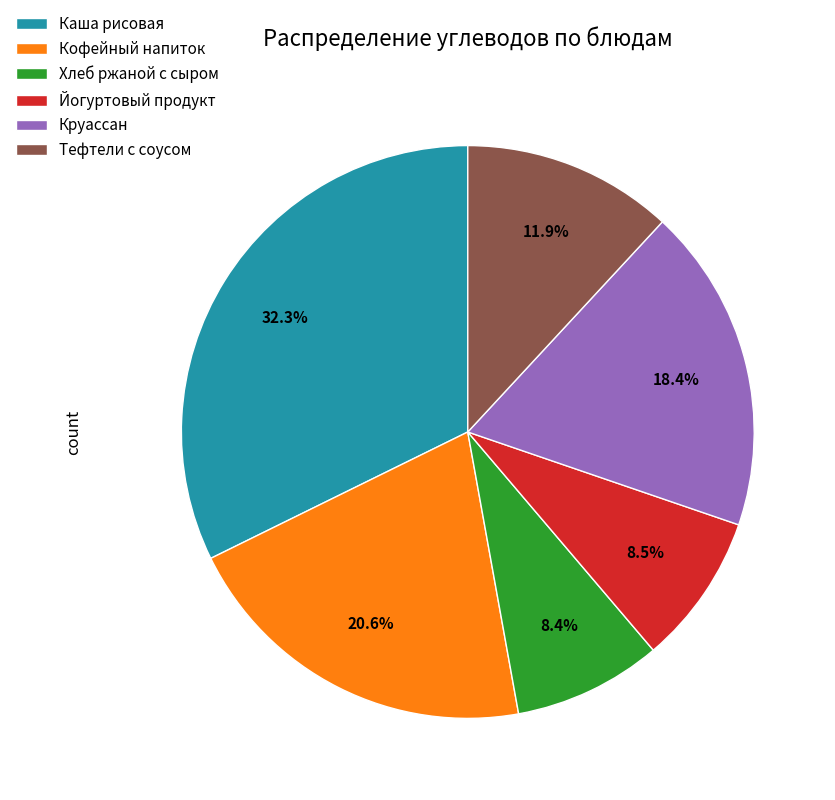

How many slices are in this pie chart?

6